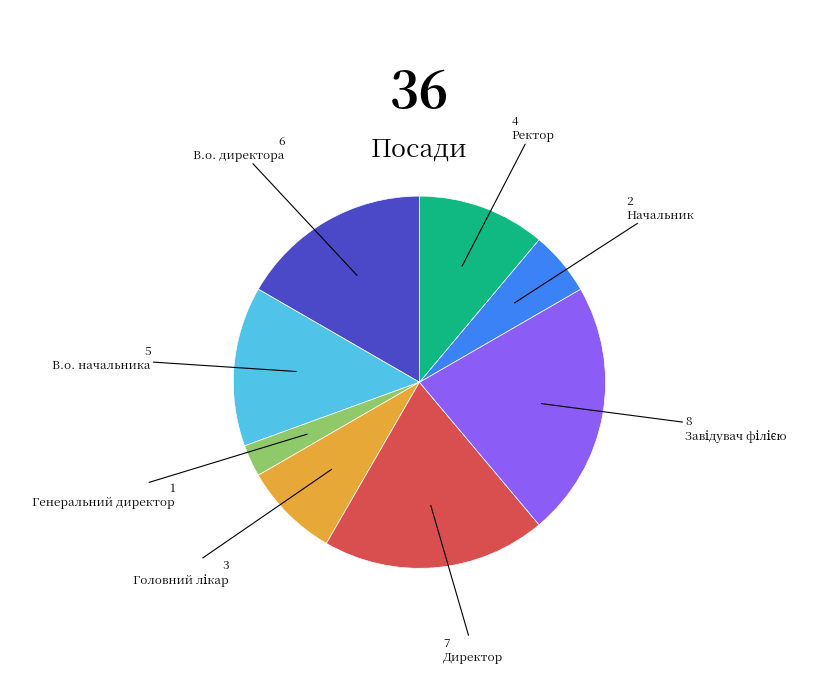

Approximately how many times larger is the value at В.о. начальника compared to Директор?

0.7